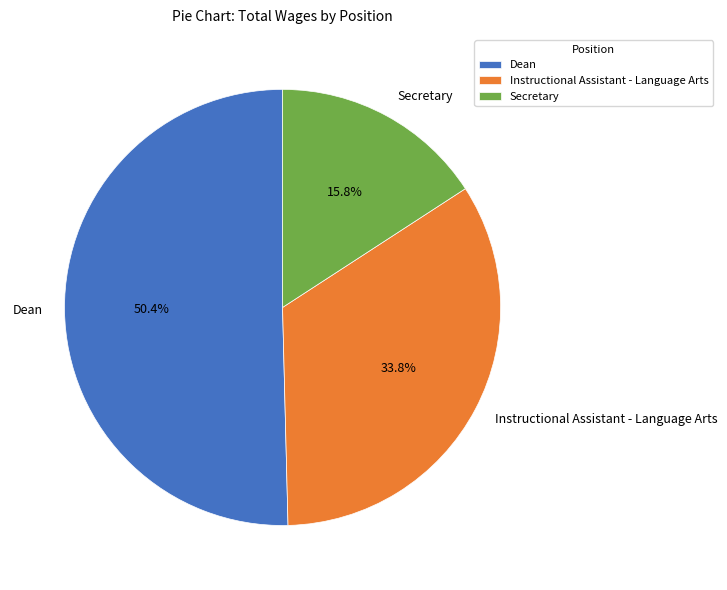

Count the number of slices in the pie.

3